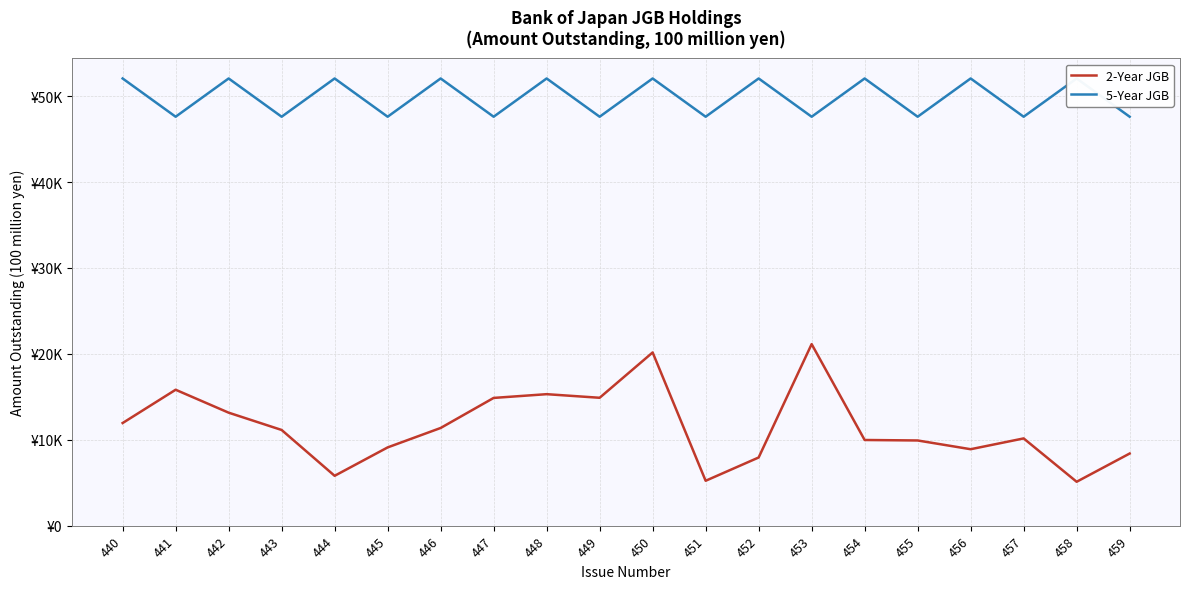

Does the chart have visible grid lines?

Yes